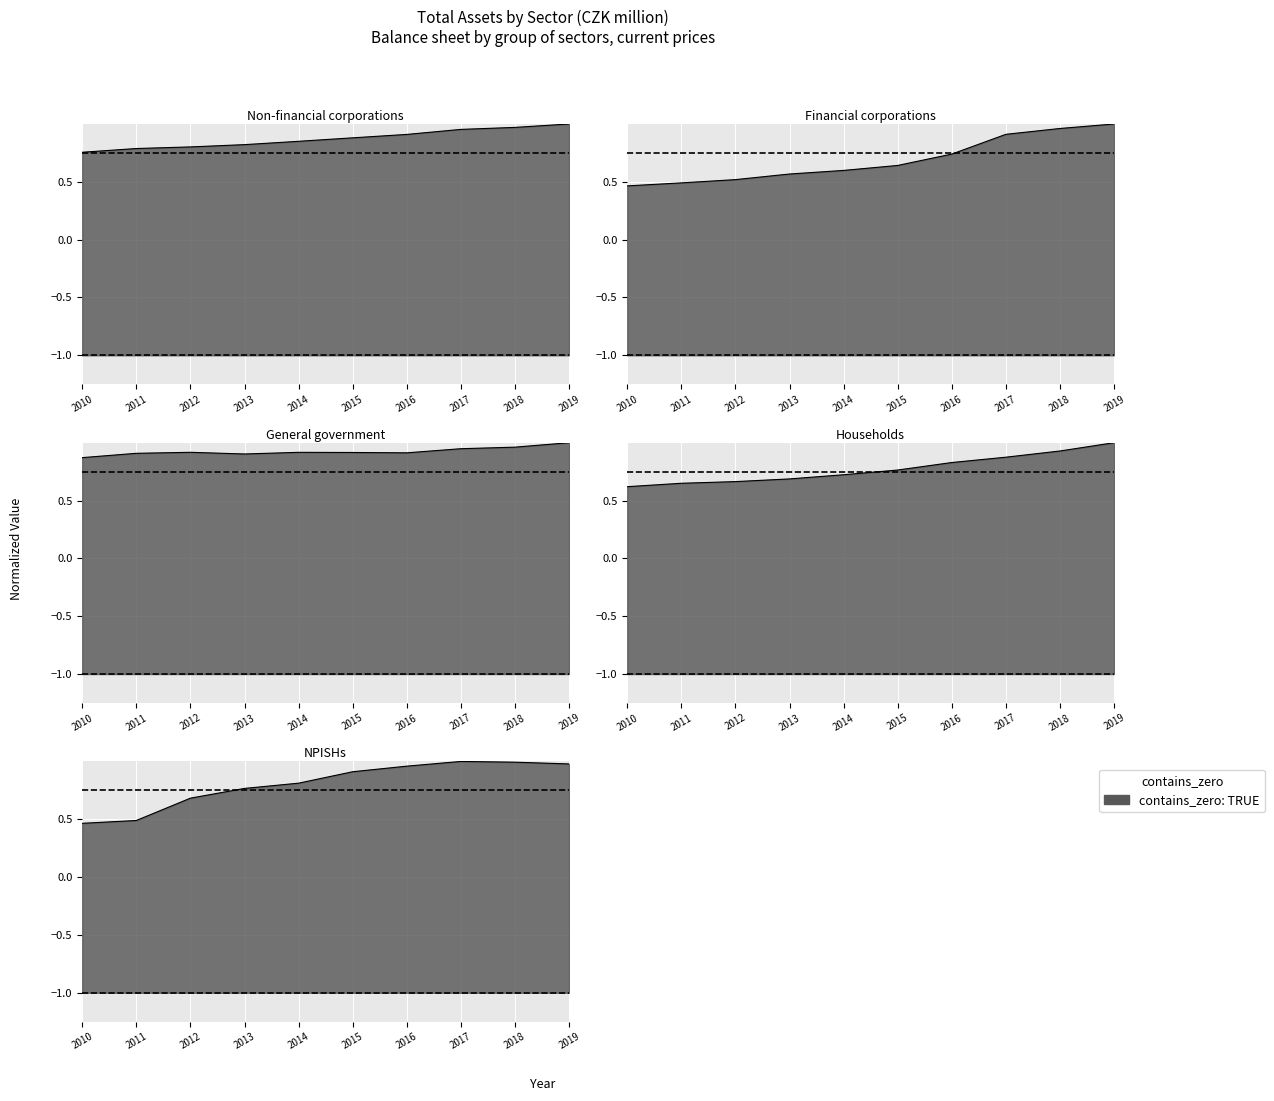

Where is Households nearest to the value 0?

2010